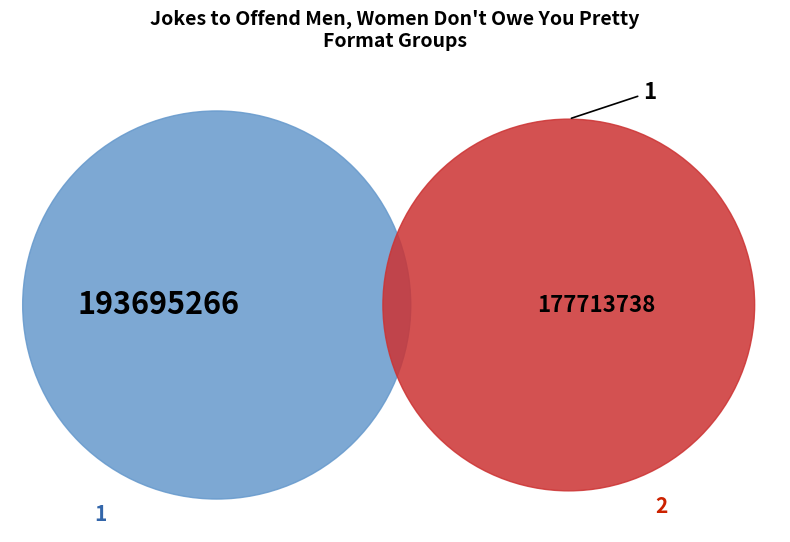

Count the number of slices in the pie.

2